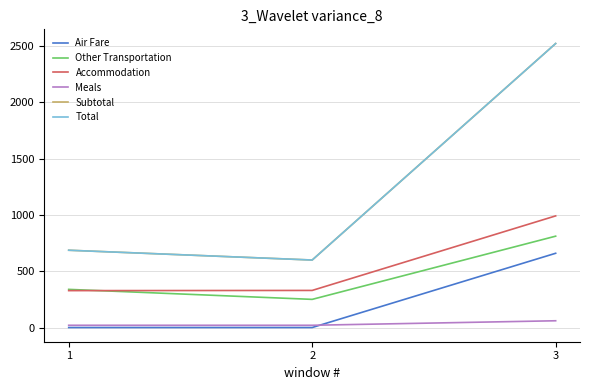

Is this an area chart (filled region under the line)?

No